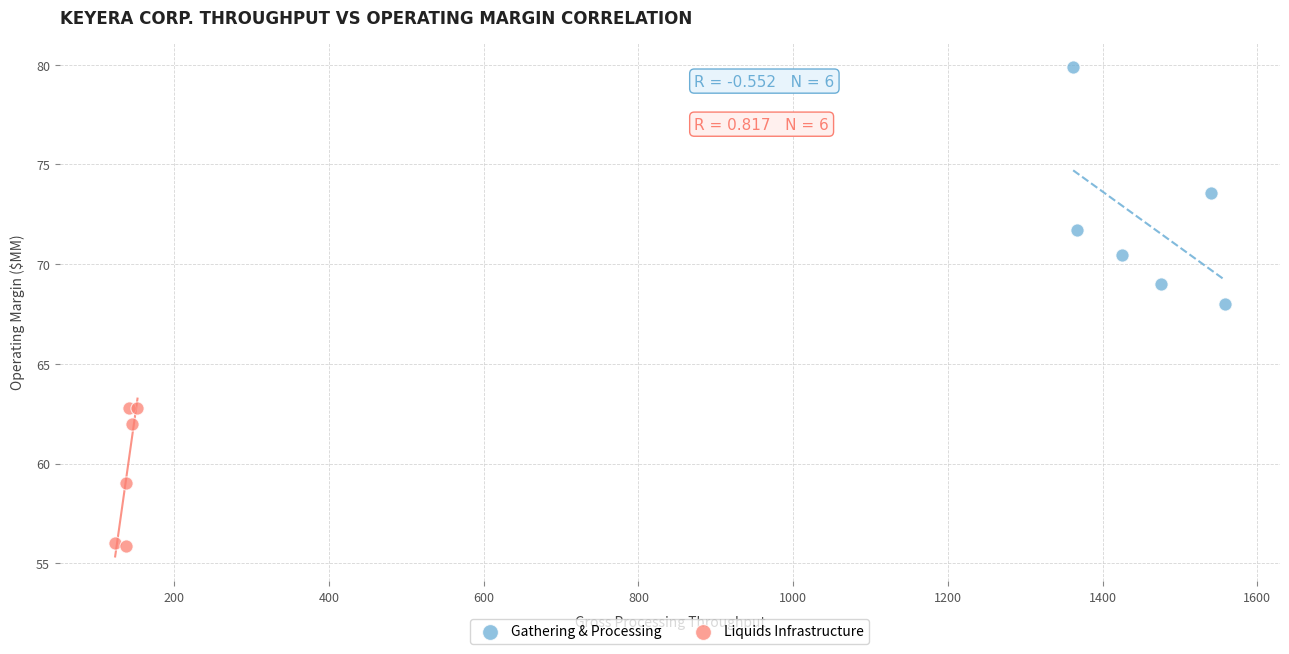

Which series contains the lowest Y value?

Liquids Infrastructure